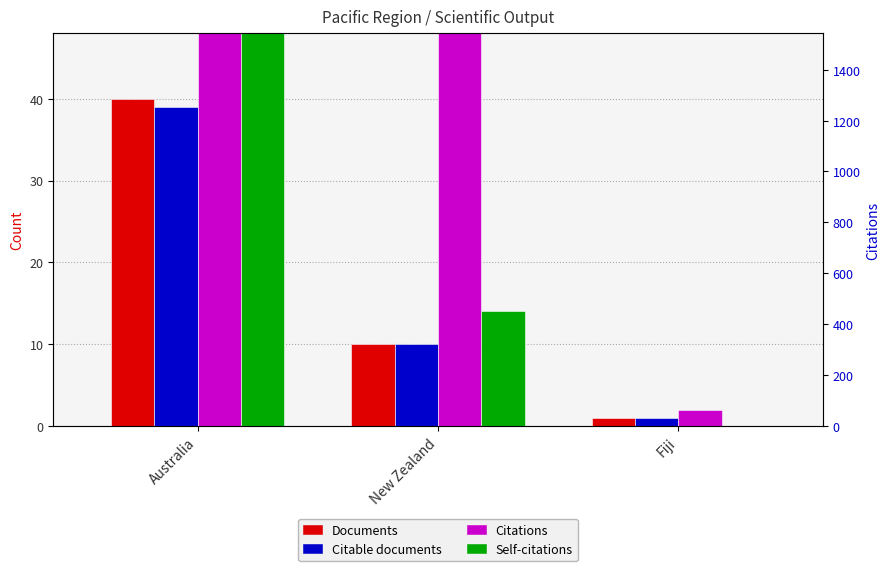

True or false: Citations has a value of 266 at New Zealand.

False